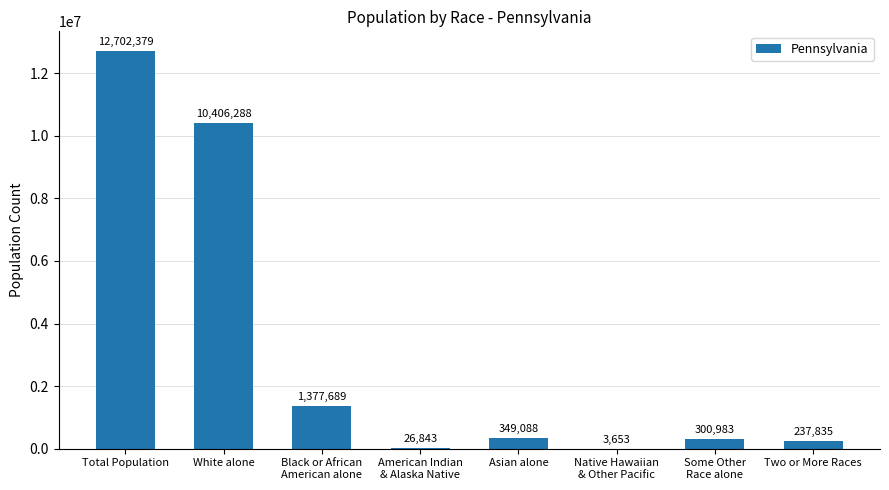

What is the change in value from White alone to American Indian
& Alaska Native?

-10379445